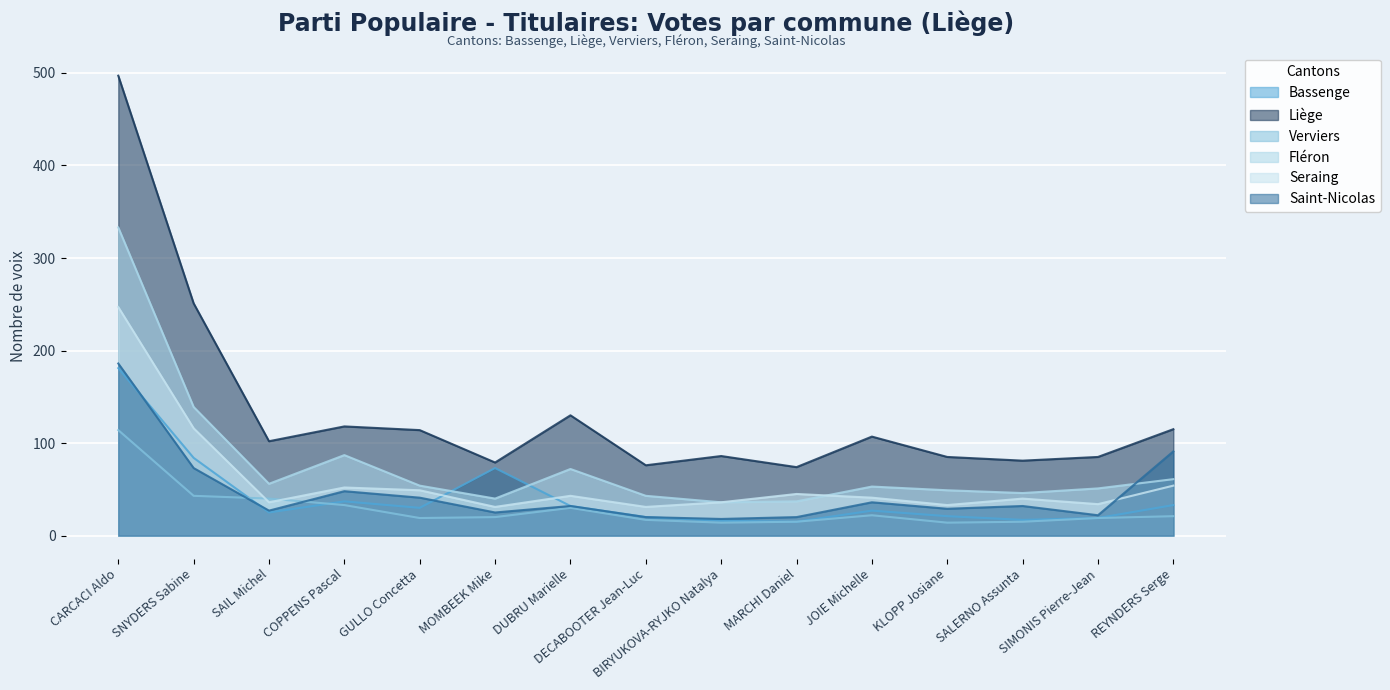

True or false: Fléron and Bassenge cross at least once.

True